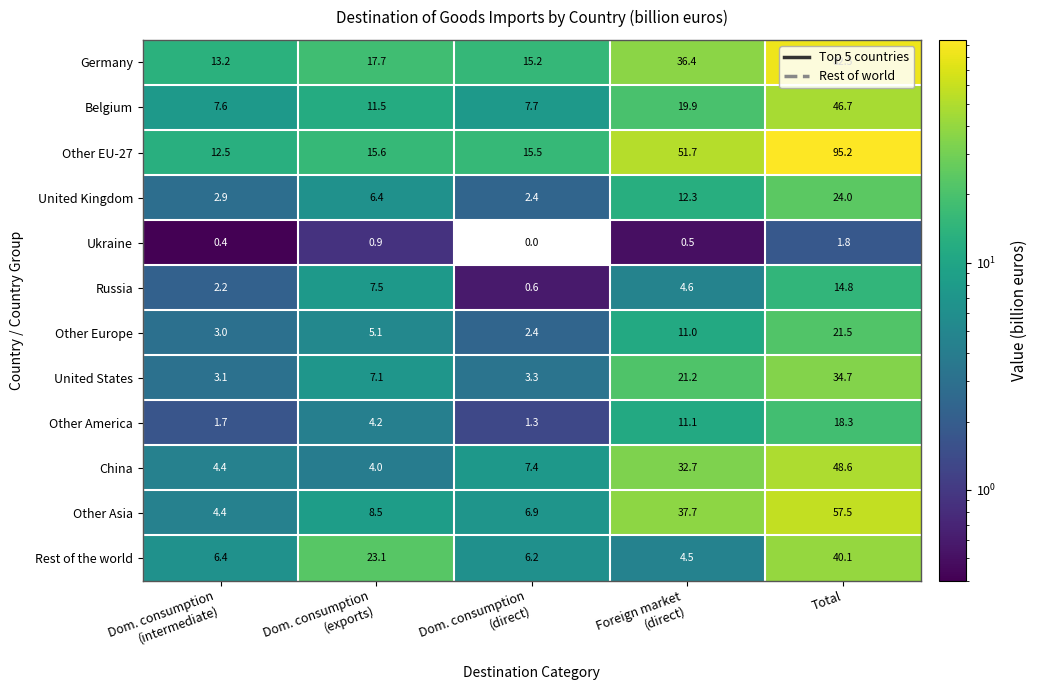

The Other Asia series shows 57.5 at Total. True or false?

True